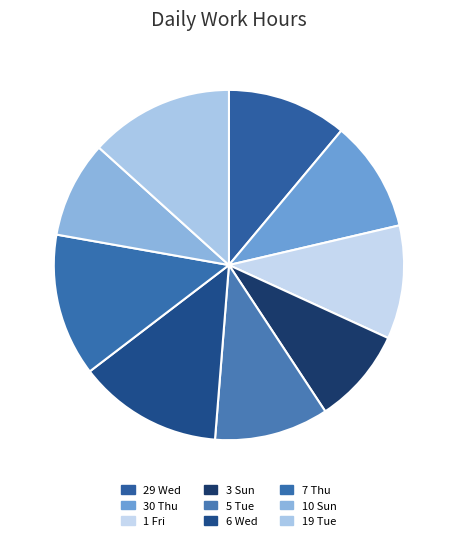

Which slice is the smallest?

3 Sun